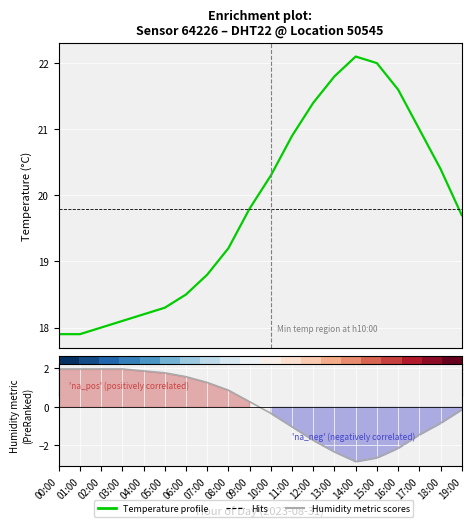

Between 17:00 and 13:00, which is larger?

13:00